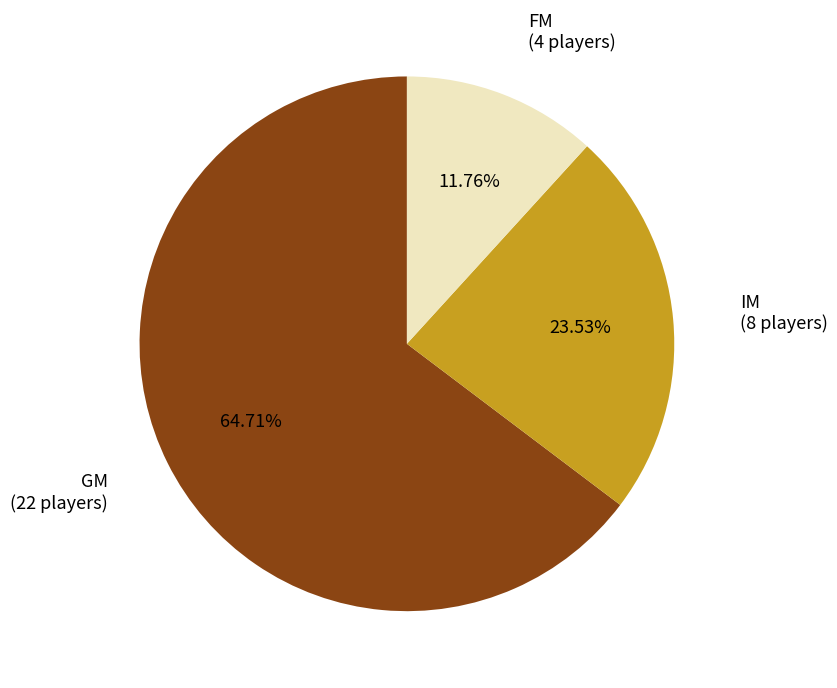

Is there a majority slice in this chart?

Yes